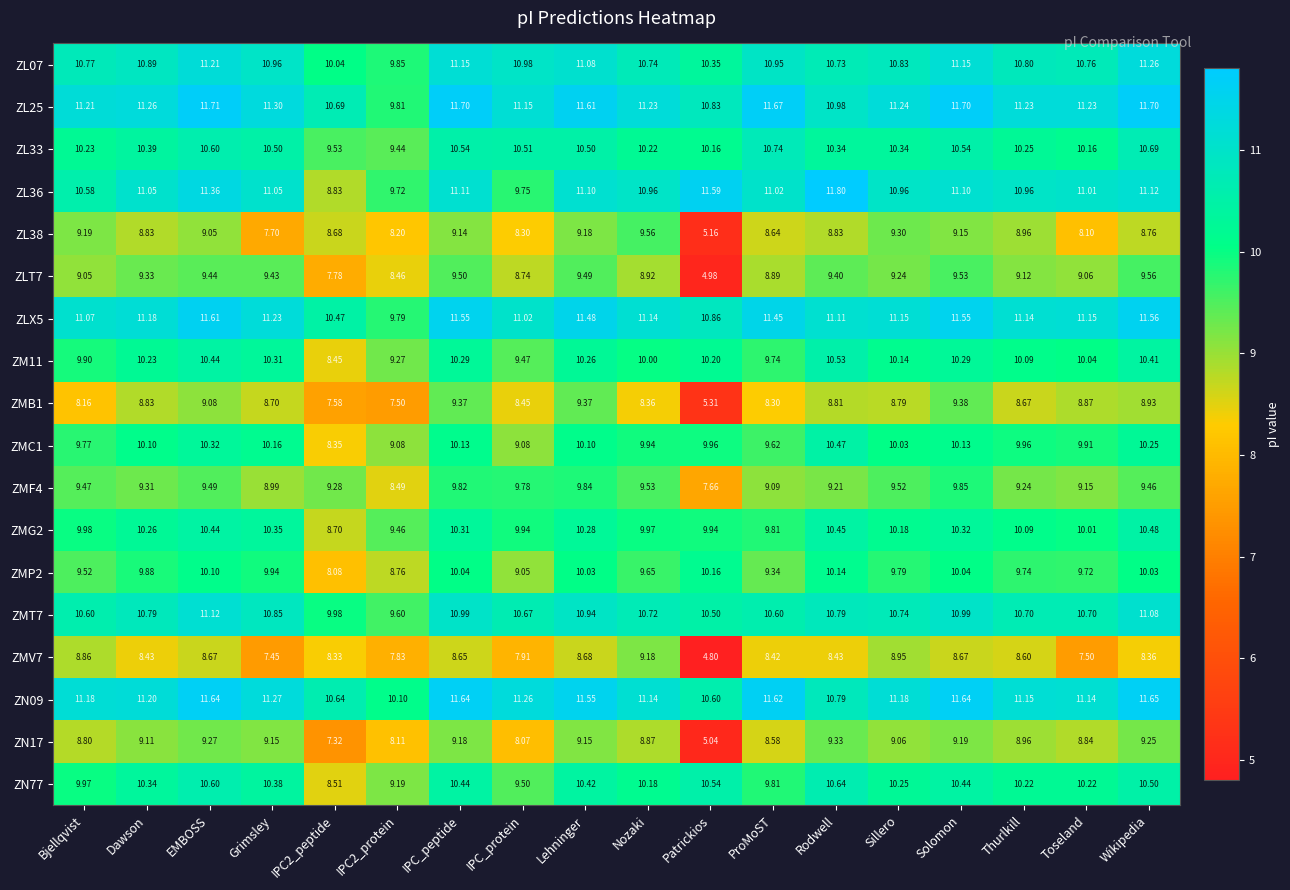

Count the number of data series in this chart.

18